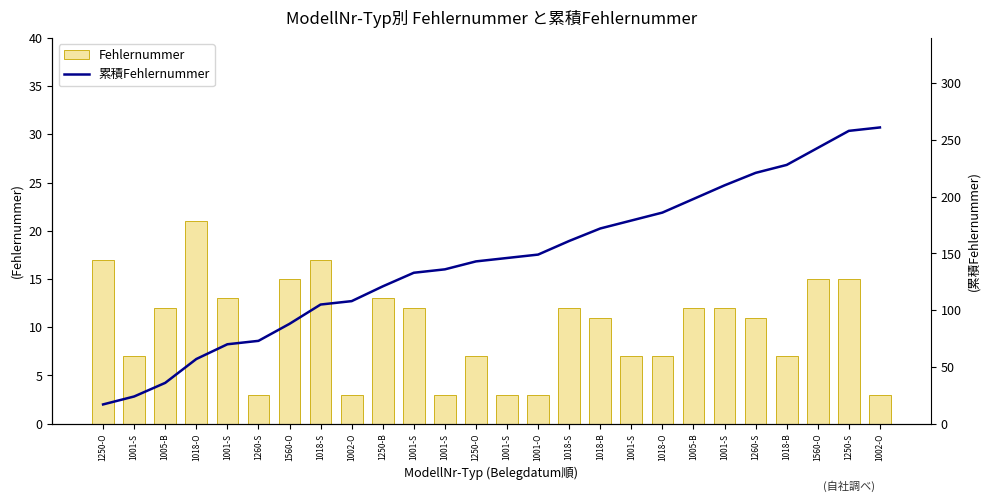

What are all the series names shown in the legend?

Fehlernummer, 累積Fehlernummer